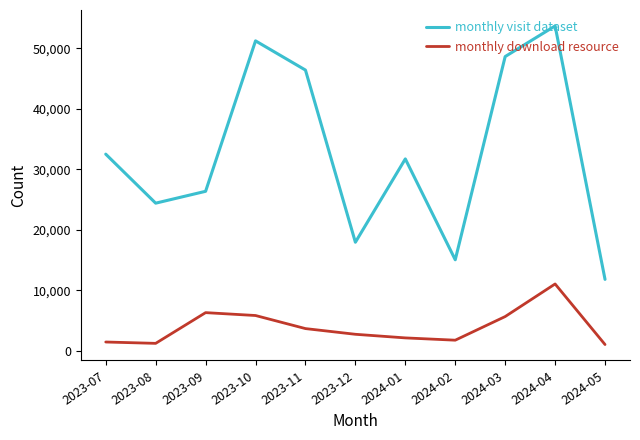

At which label does monthly visit dataset reach its peak?

2024-04